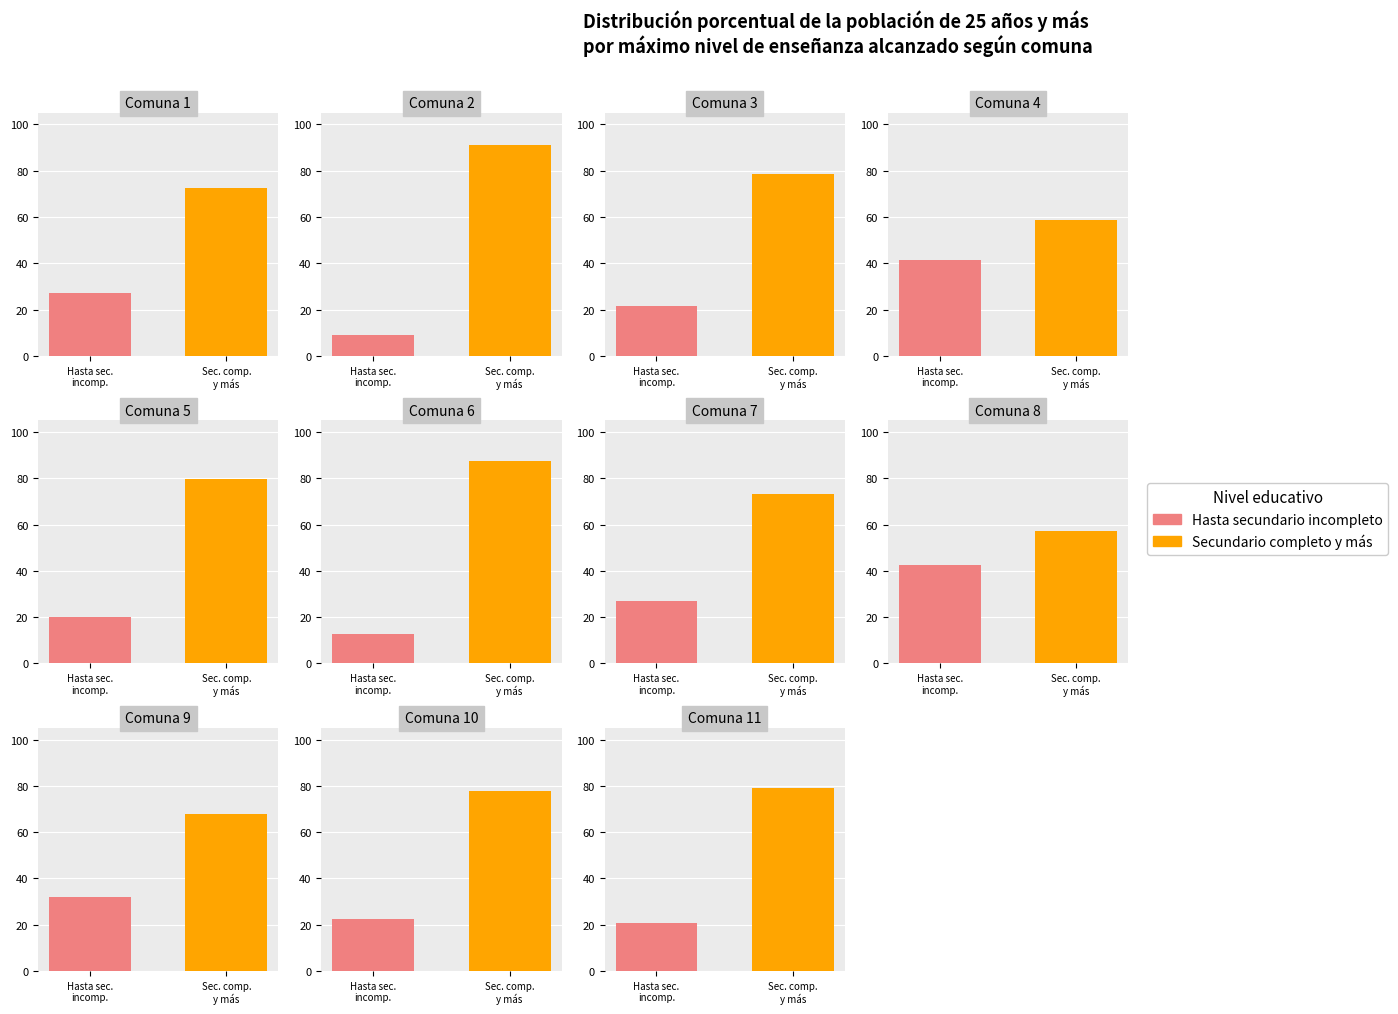

Which has a higher value, 9 or 4?

4